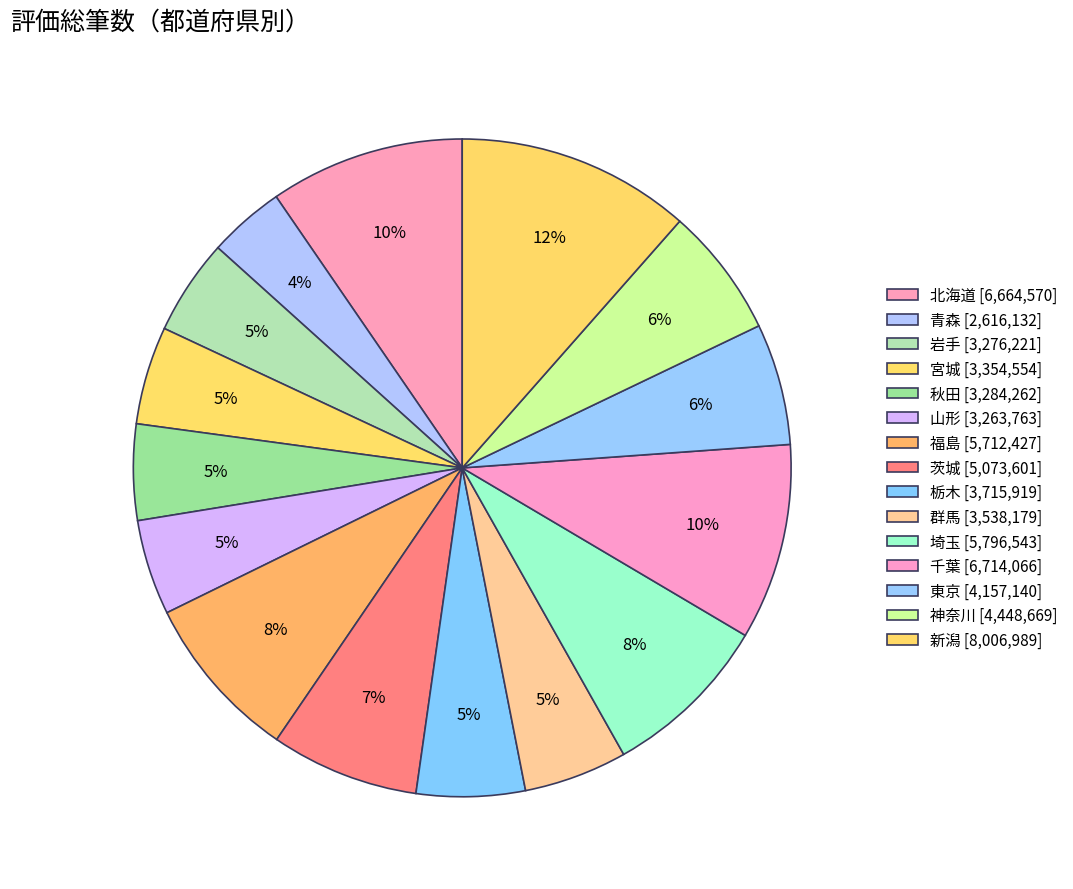

True or false: 山形 accounts for 5% of the total.

True